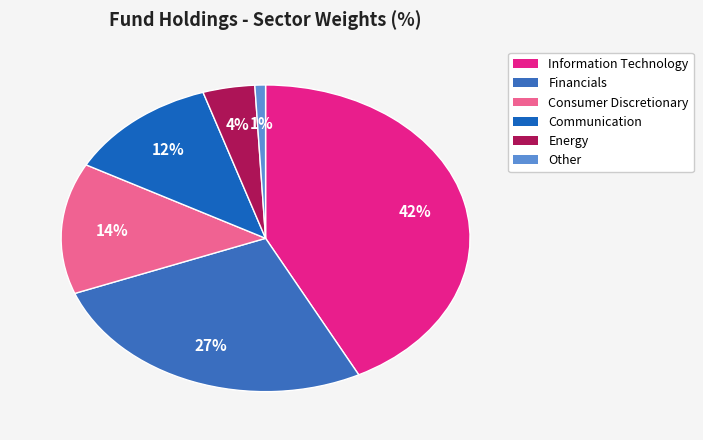

Is there a majority slice in this chart?

No